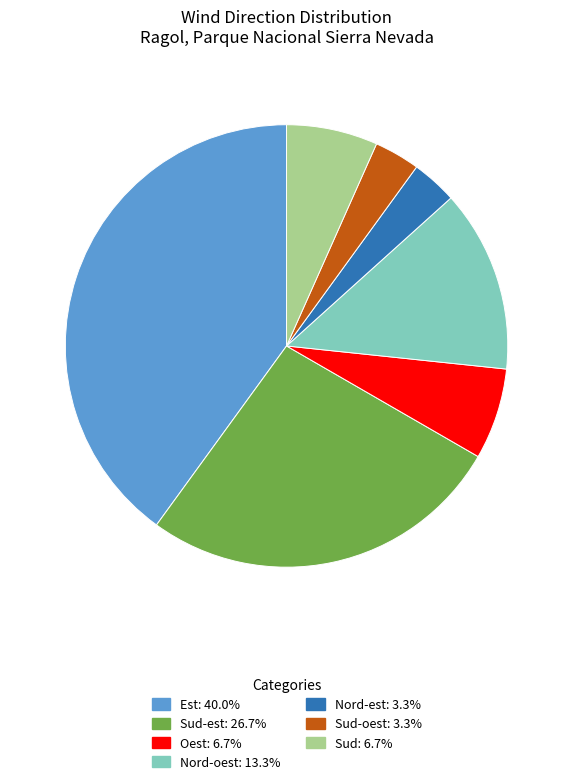

Is there a majority slice in this chart?

No